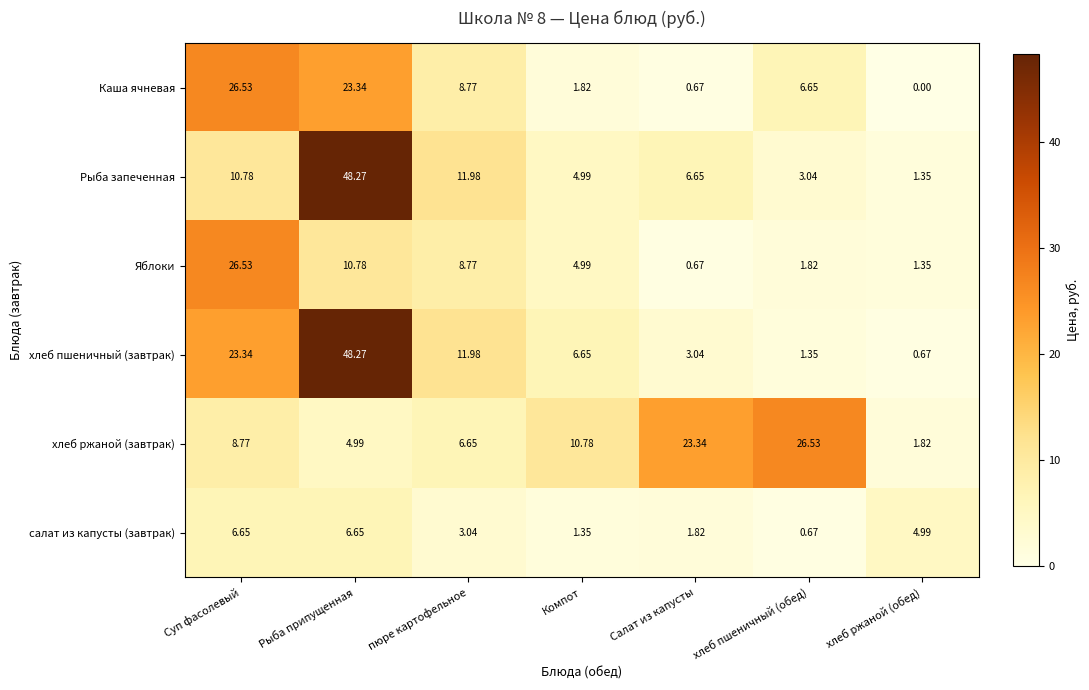

What is the maximum value shown in the chart?

48.3